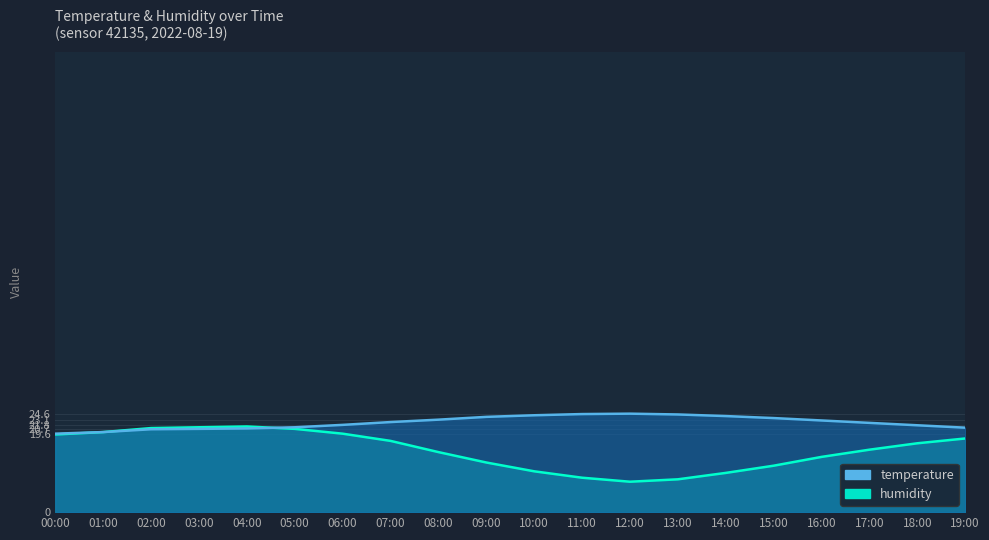

The value of temperature at 10:00 is 5.5. True or false?

False